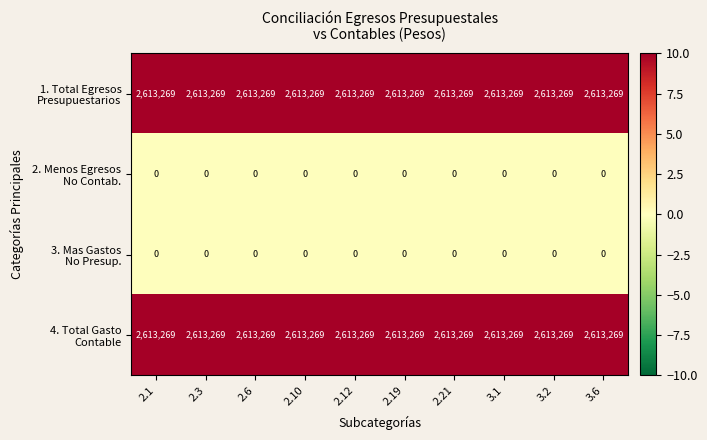

How many data points does each series have?

10